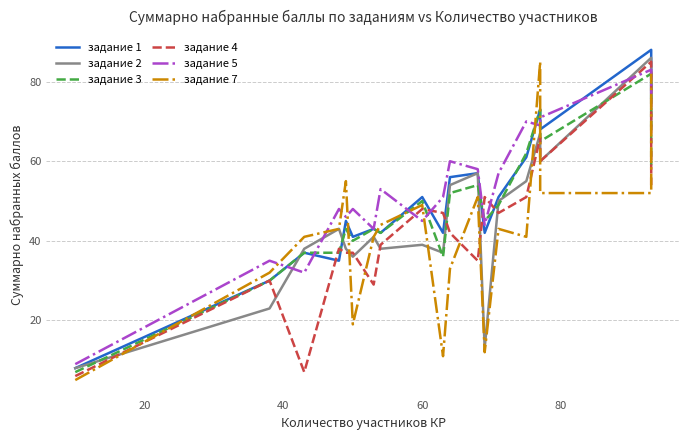

At how many categories does at least one series exceed 48?

13